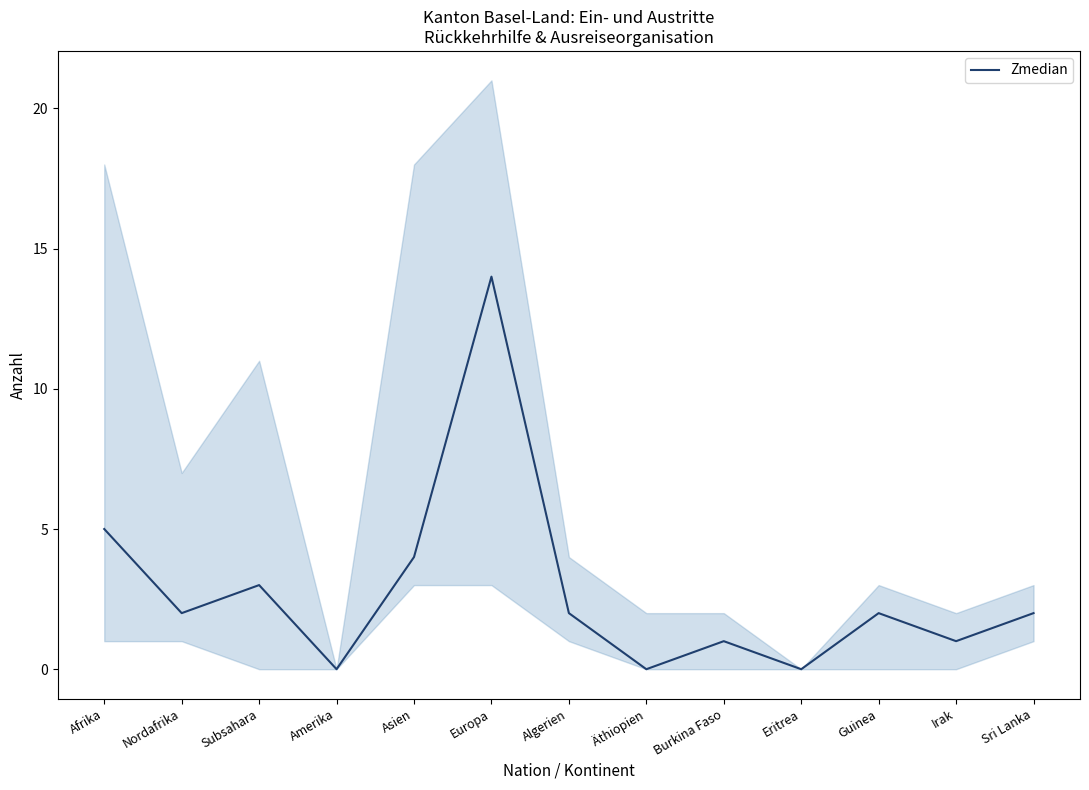

What is the label of the 2nd point from the left?

Nordafrika